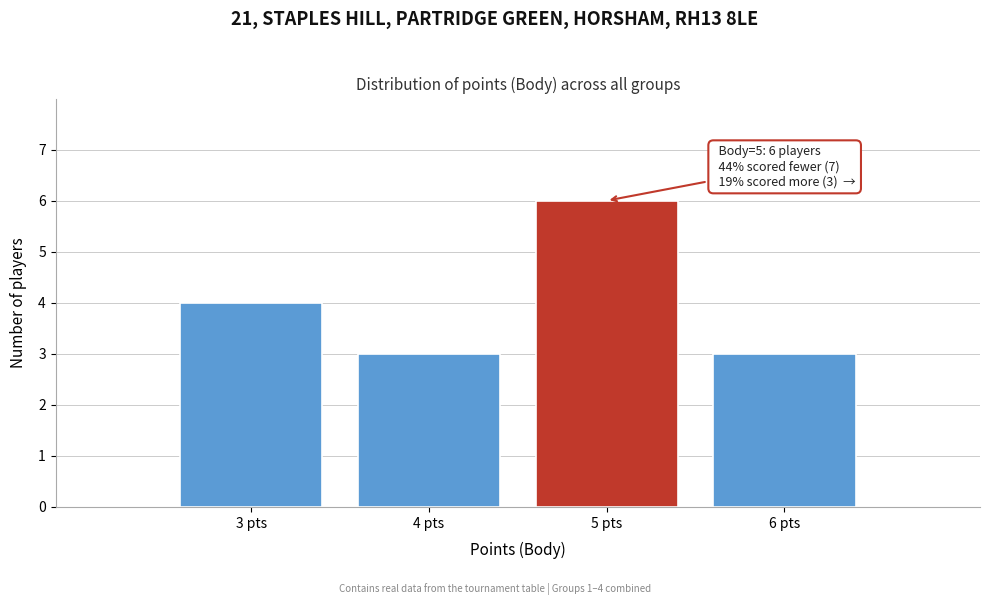

Over which range of the x-axis is the bar tallest?

4.5 to 5.5